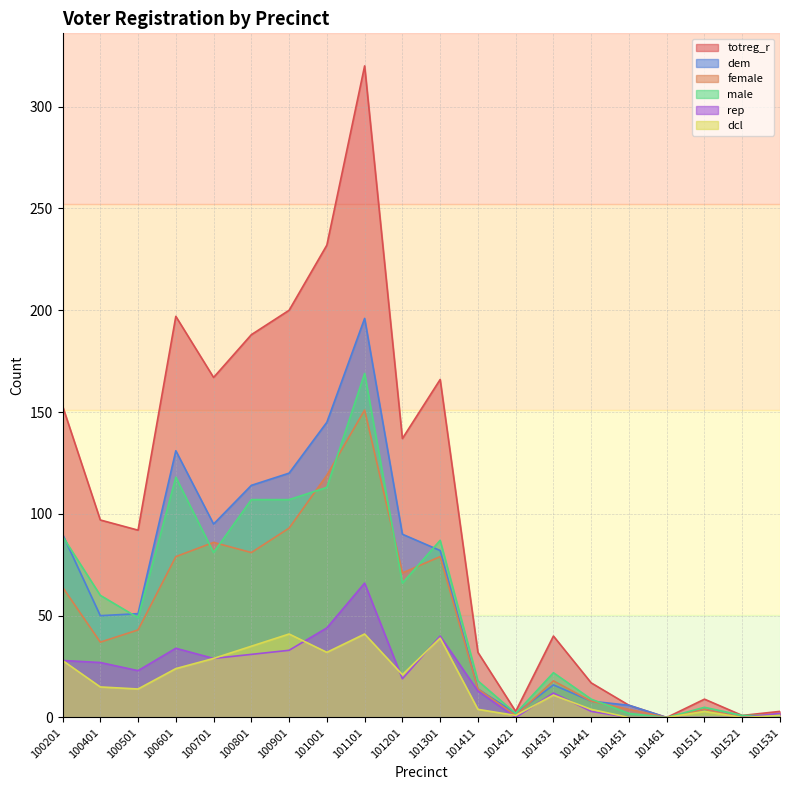

How many values in the dcl series exceed 15?

9